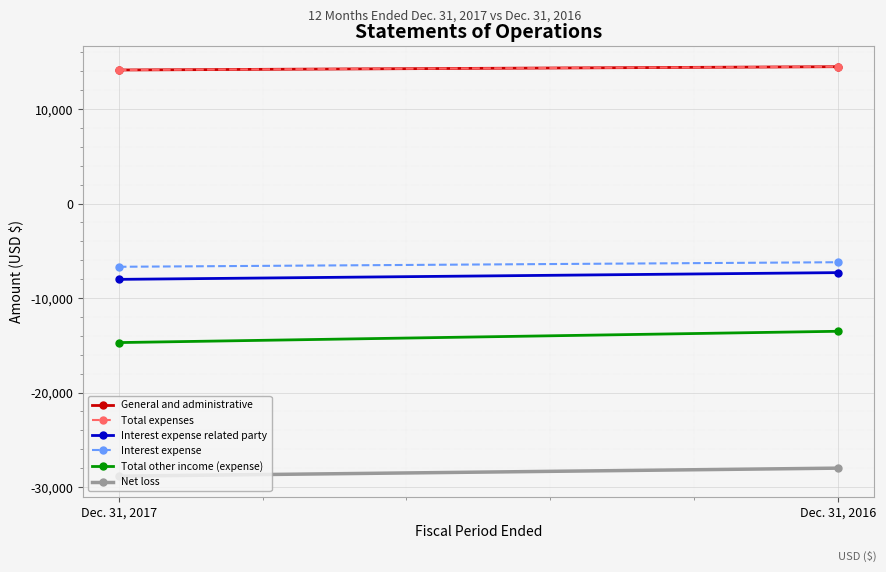

At which category is the sum across all series the highest?

Dec. 31, 2016